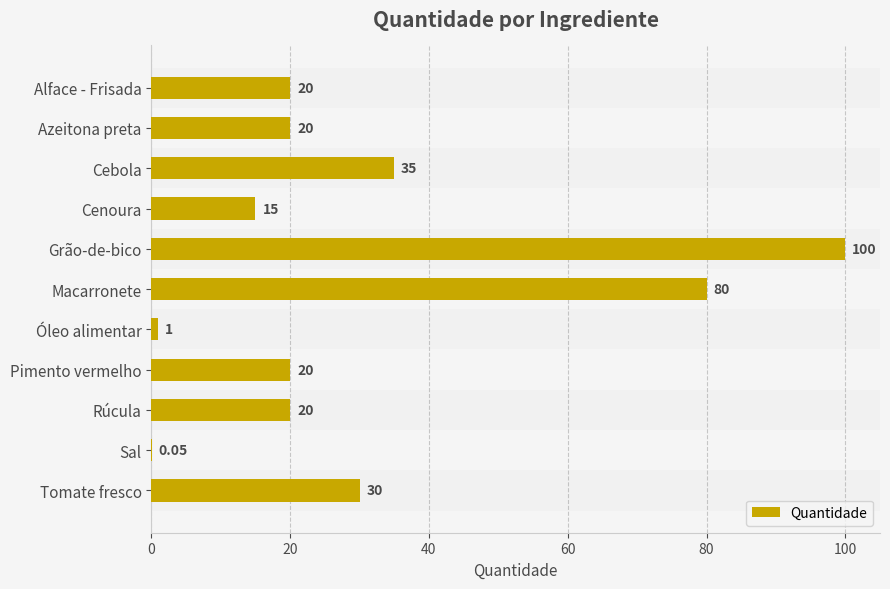

What is the sum of all values?

341.1